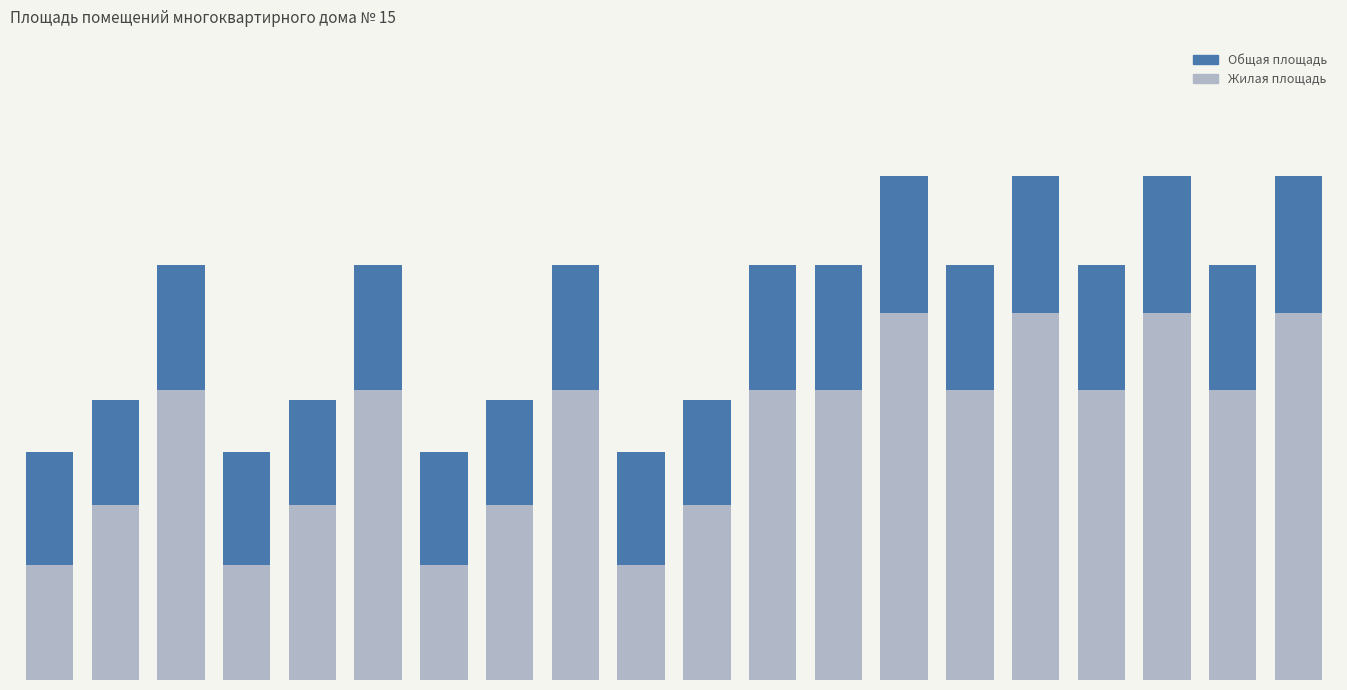

What is the difference between the Общая площадь values at 10 and 3?

8.1